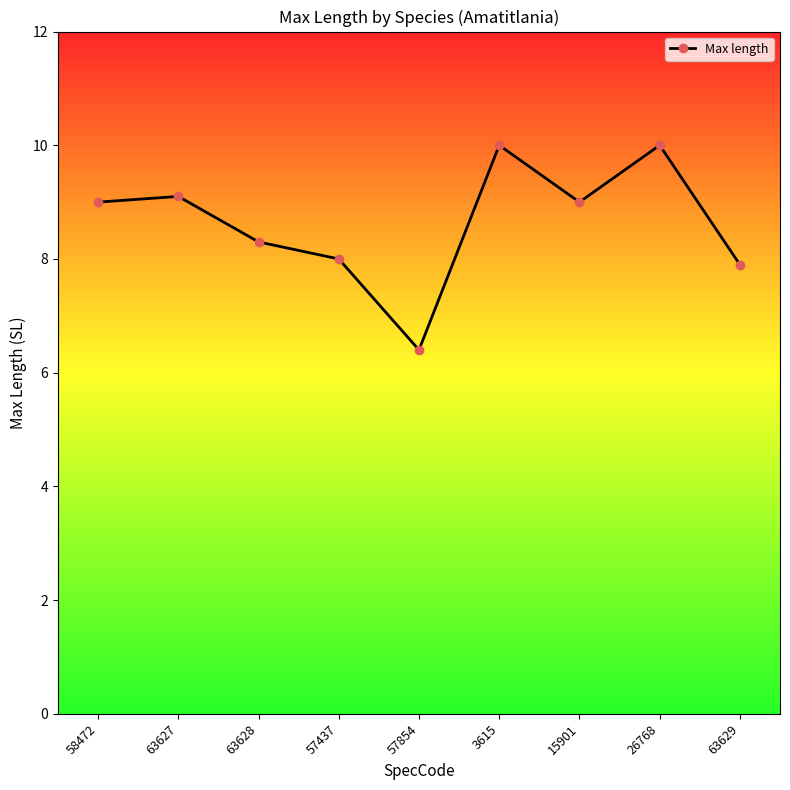

At which category does the data reach its first local valley?

57854